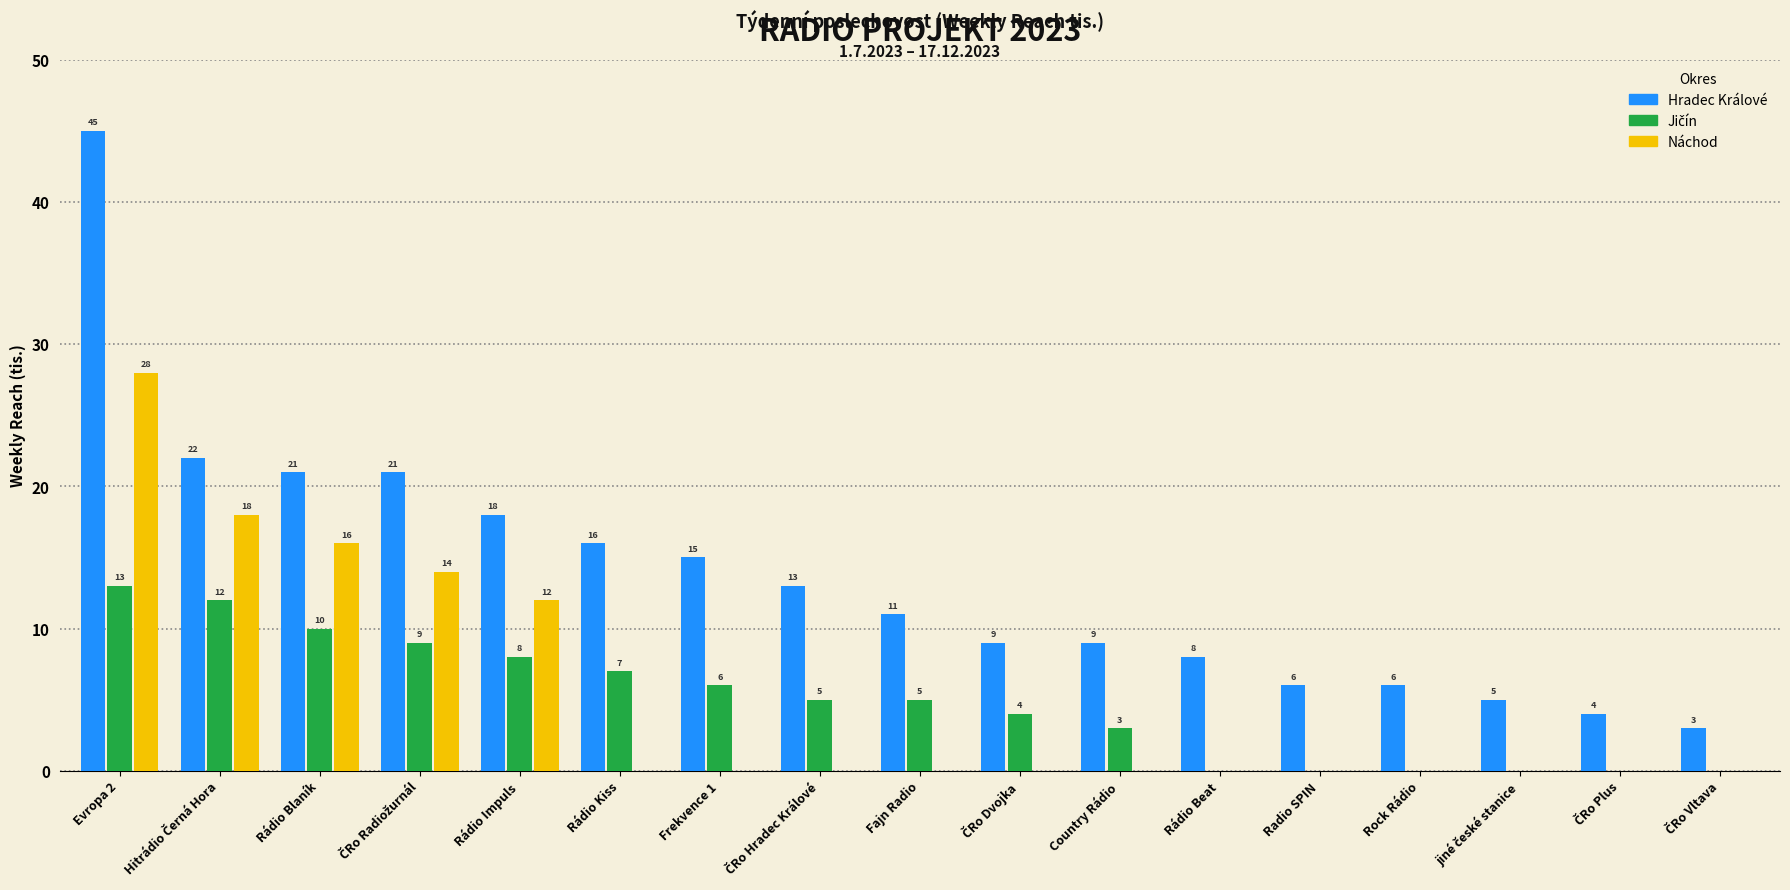

What is the maximum value for Hradec Králové?

45